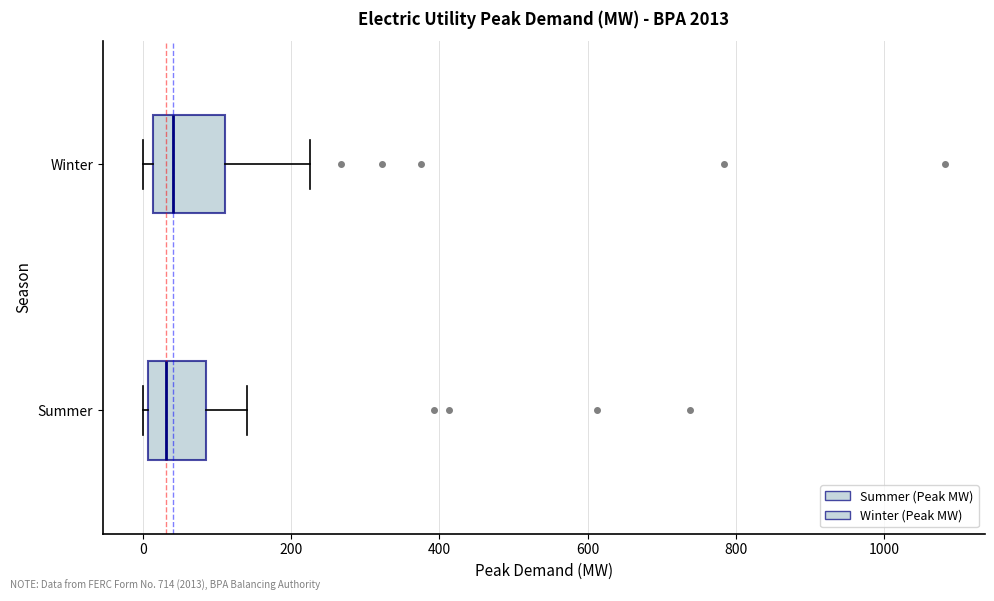

Reading bottom to top, read every box against the x-axis: the position of its median line, the range the box covers, and the ends of its whiskers. The values are not printed on the chart, so give them approximately, as read against the axis.

Summer: median 40, box 0 to 80, whiskers 0 (just left of the box's left edge) to 140
Winter: median 40, box 20 to 120, whiskers 0 to 220